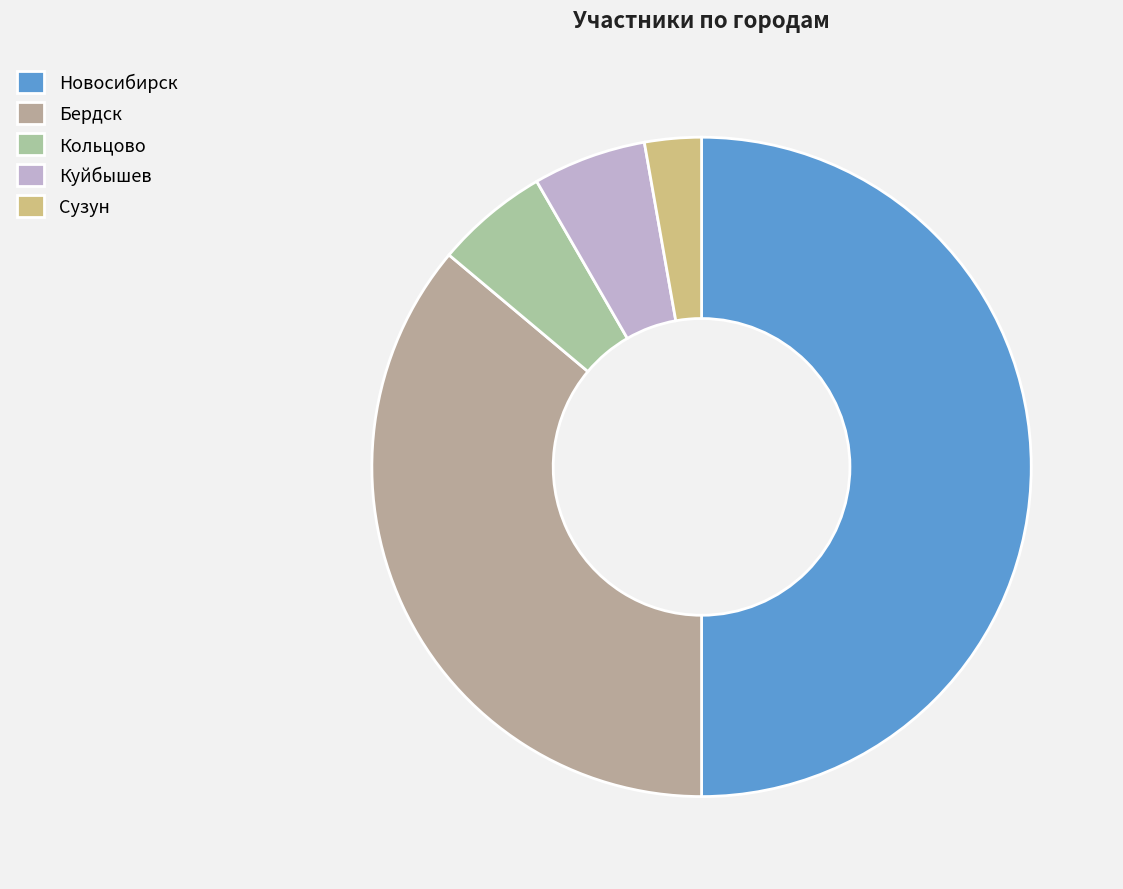

Count the number of slices in the pie.

5